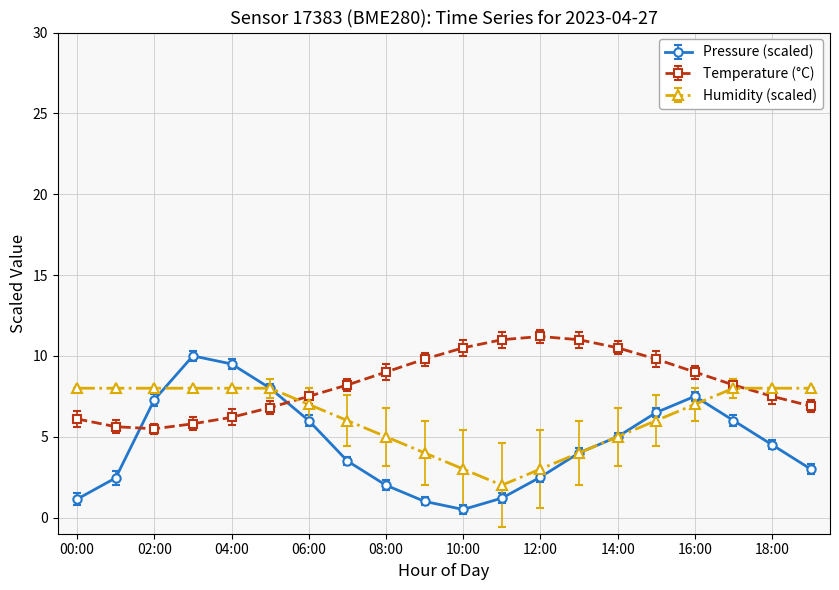

What is the value of the Temperature (°C) point at the 19th from the left?

7.5